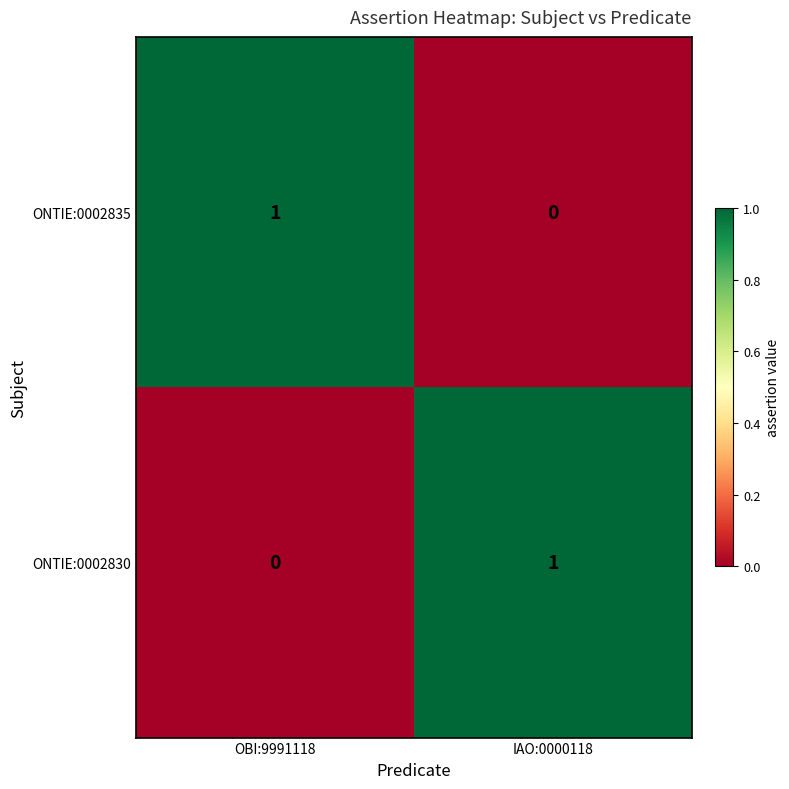

Rank the categories by ONTIE:0002835 value from lowest to highest.

IAO:0000118, OBI:9991118